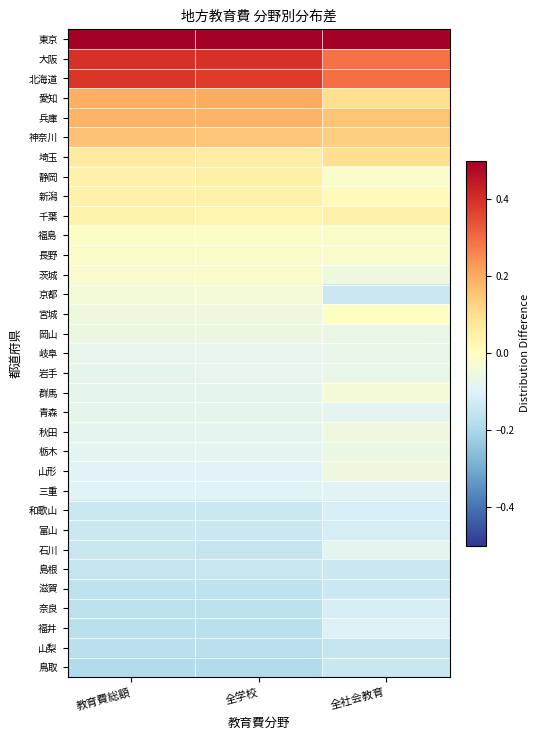

How many categories are shown in the chart?

3